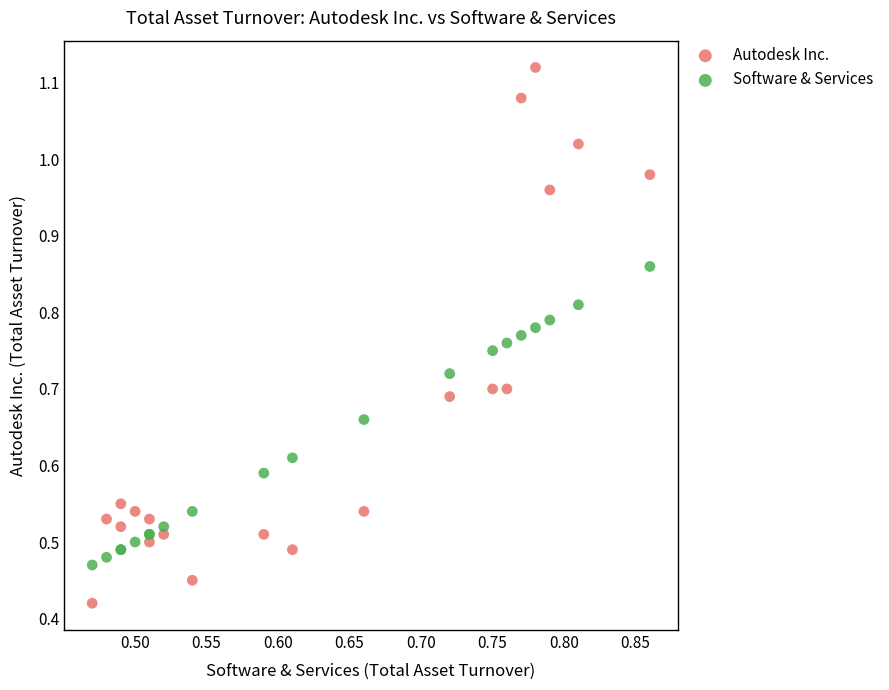

Which series reaches the maximum Y coordinate?

Autodesk Inc.